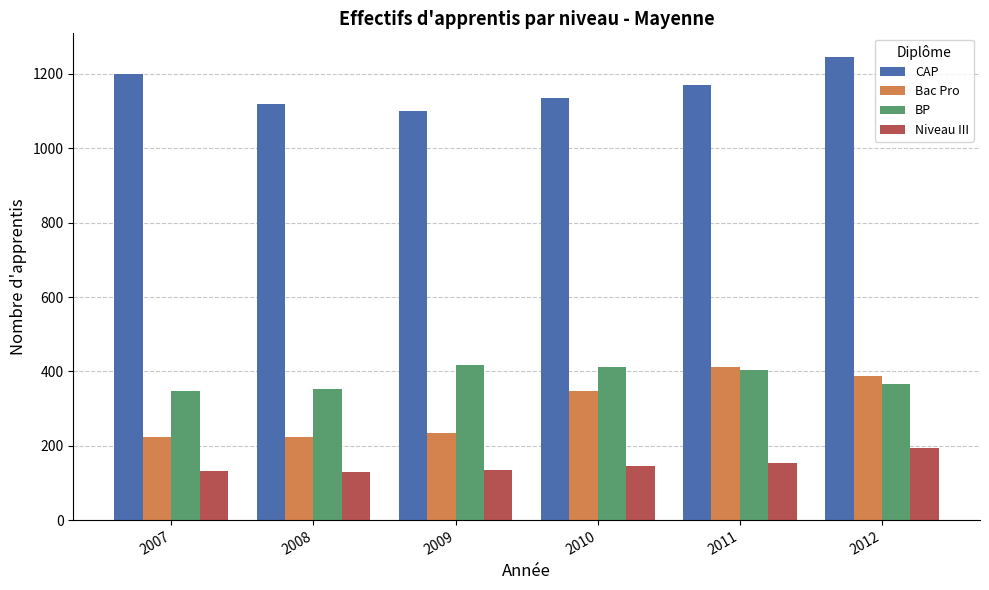

What value does the CAP series have at 2009?

1100